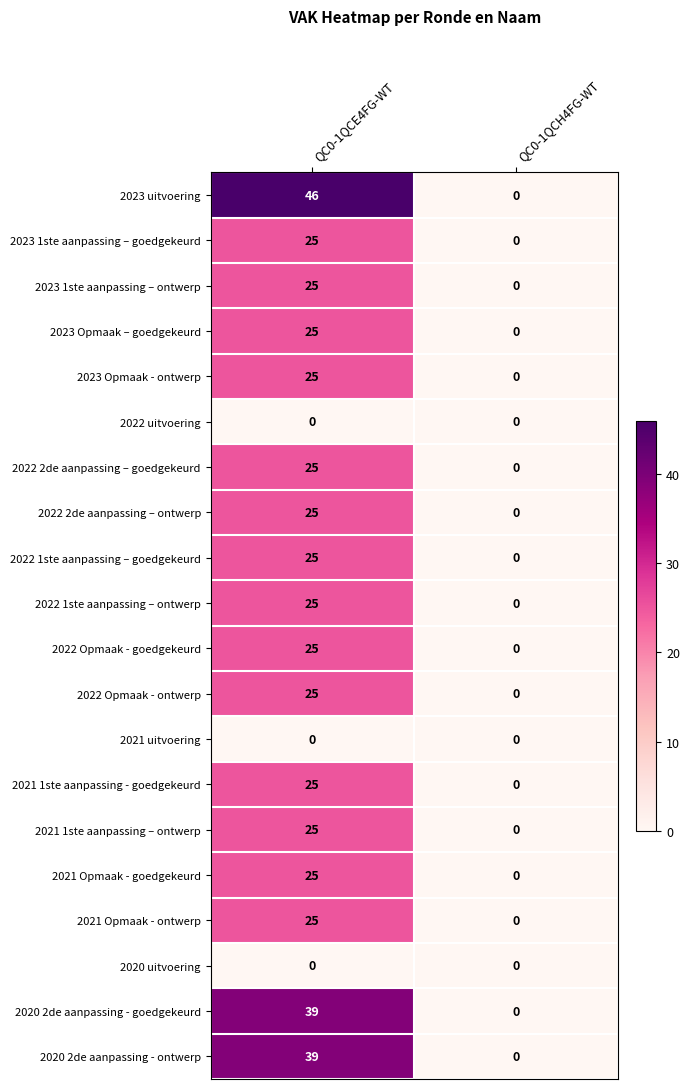

What is the difference between the 2022 Opmaak - goedgekeurd values at QC0-1QCH4FG-WT and QC0-1QCE4FG-WT?

25